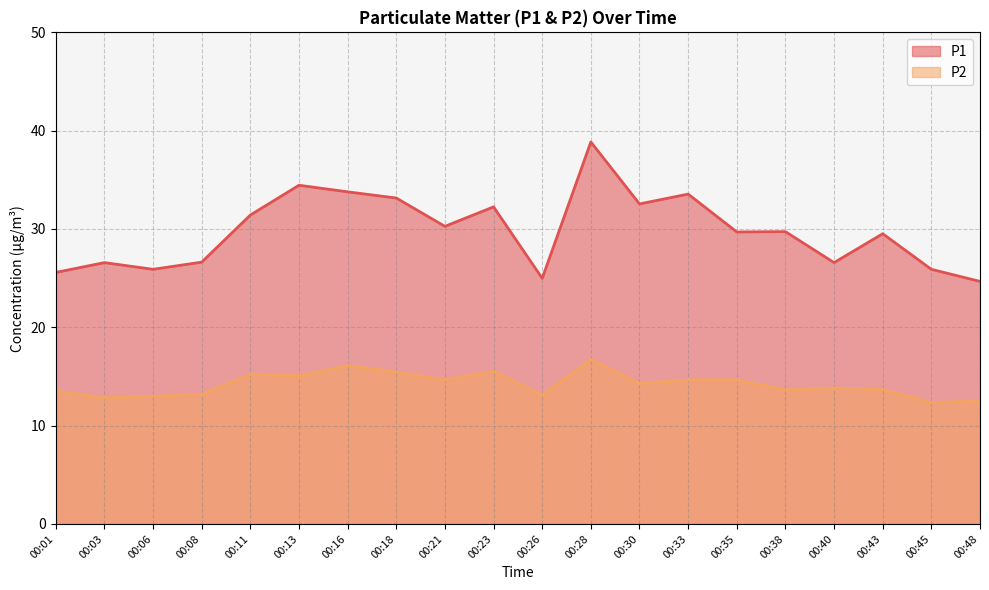

True or false: P1 and P2 intersect in this chart.

False